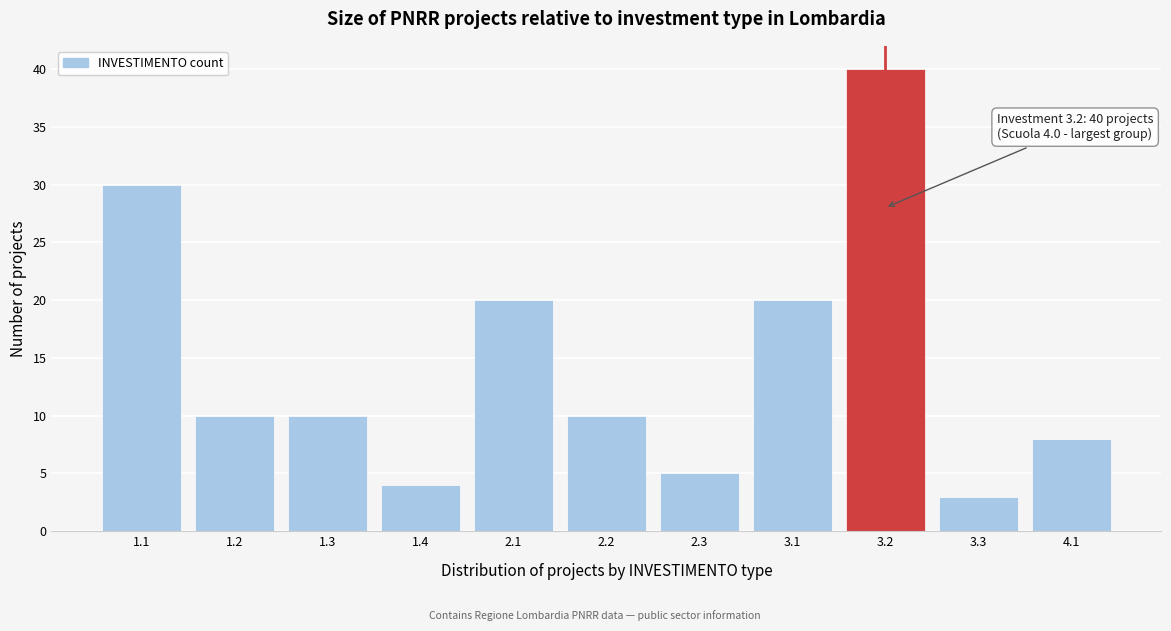

Reading right to left, extract all data points from this chart.

8	3	40	20	5	10	20	4	10	10	30